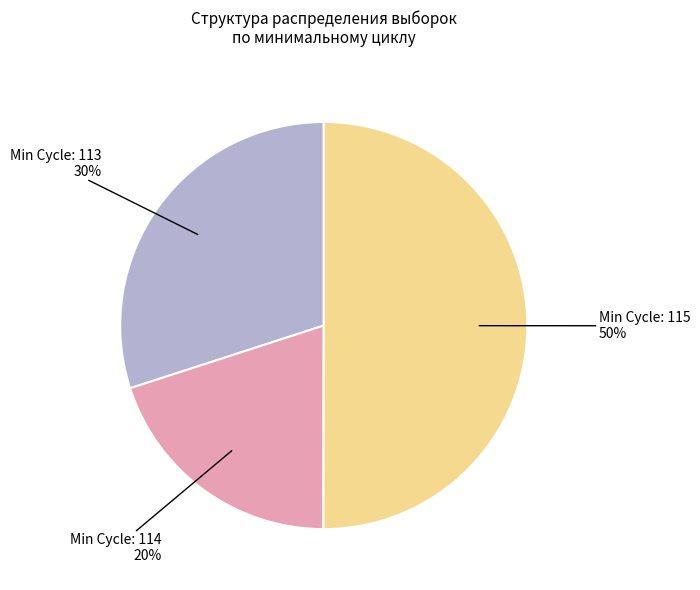

To the nearest percent, what is the average slice percentage?

33%